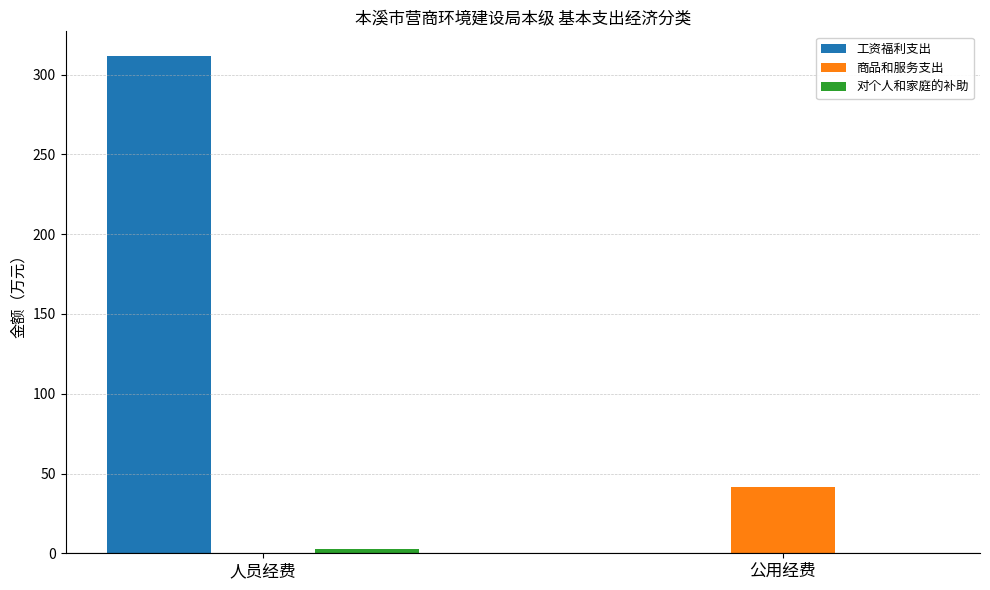

At which category is the sum across all series the highest?

人员经费